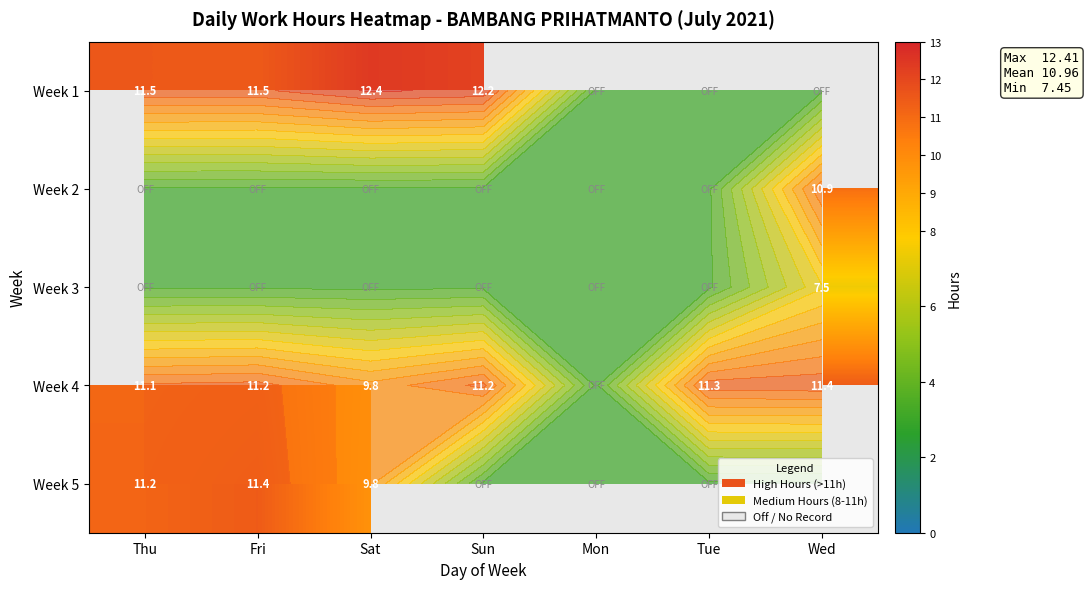

What is the average value of the Week 1 series?

6.8